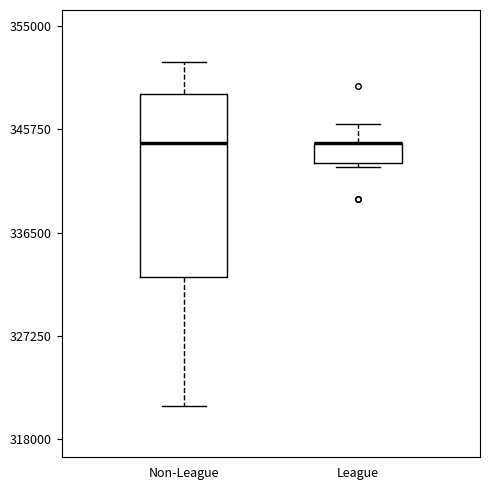

Where is the upper edge of the box for Non-League on the y-axis? The values are not printed on the chart, so give them approximately, as read against the axis.

349000